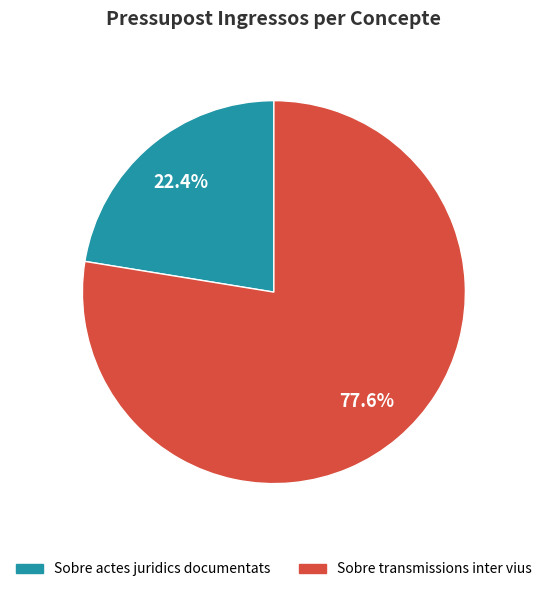

Is there a majority slice in this chart?

Yes